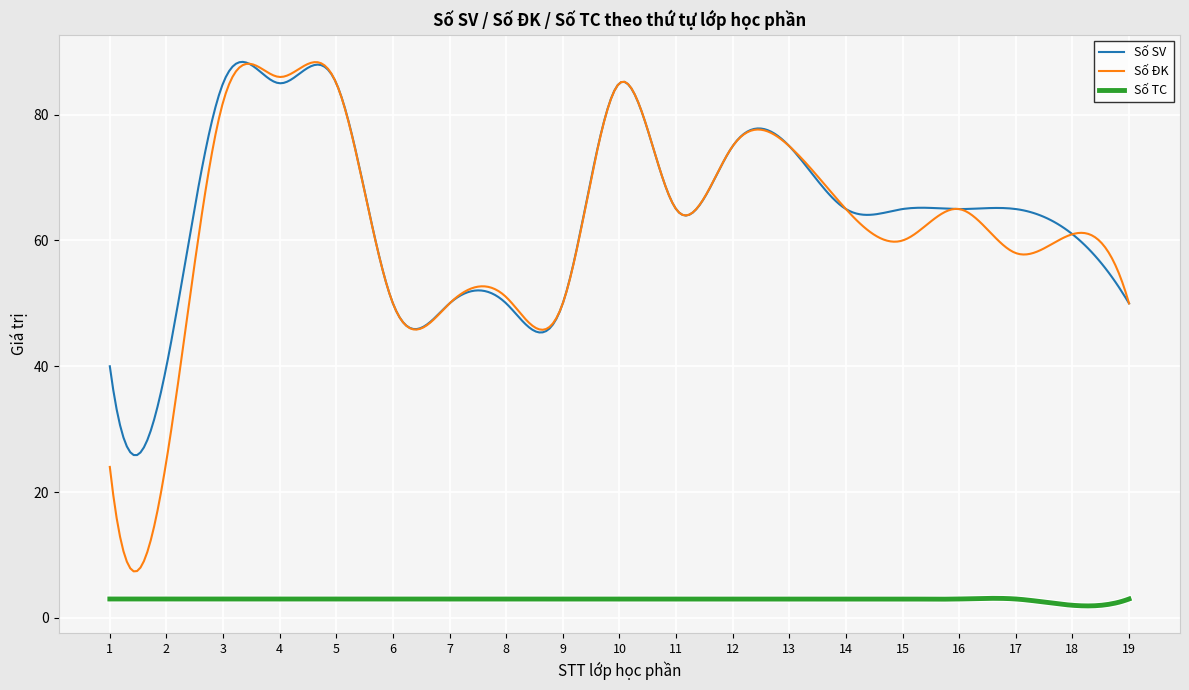

True or false: Số TC and Số ĐK intersect in this chart.

False